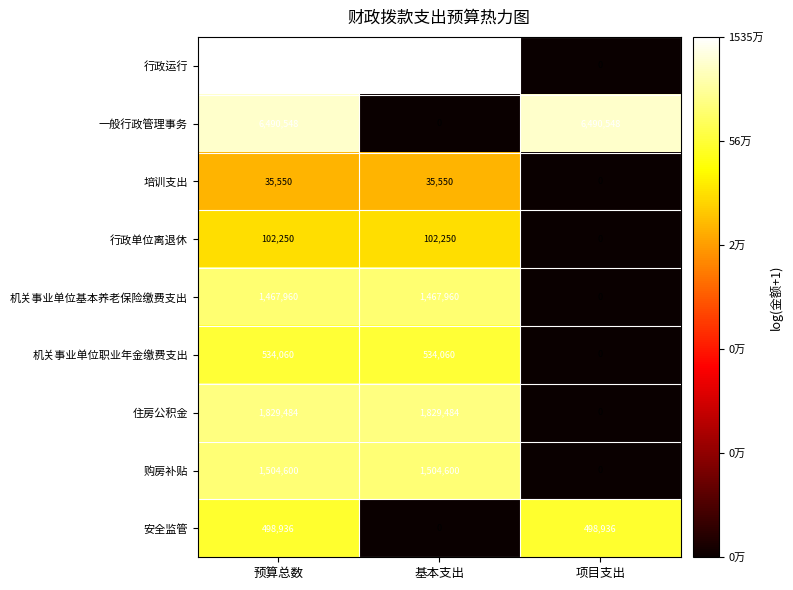

How many categories are shown in the chart?

3